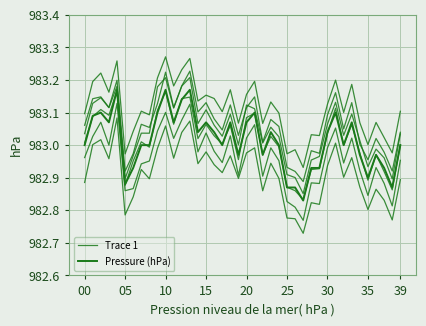

List the series in order of their peak value, highest first.

Pressure (hPa), Trace 1